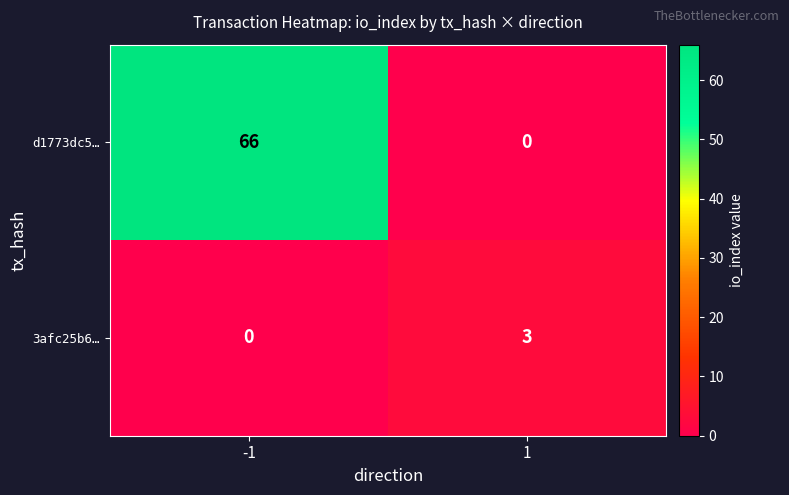

What is the sum of the 3afc25b6… values at 1 and -1?

3